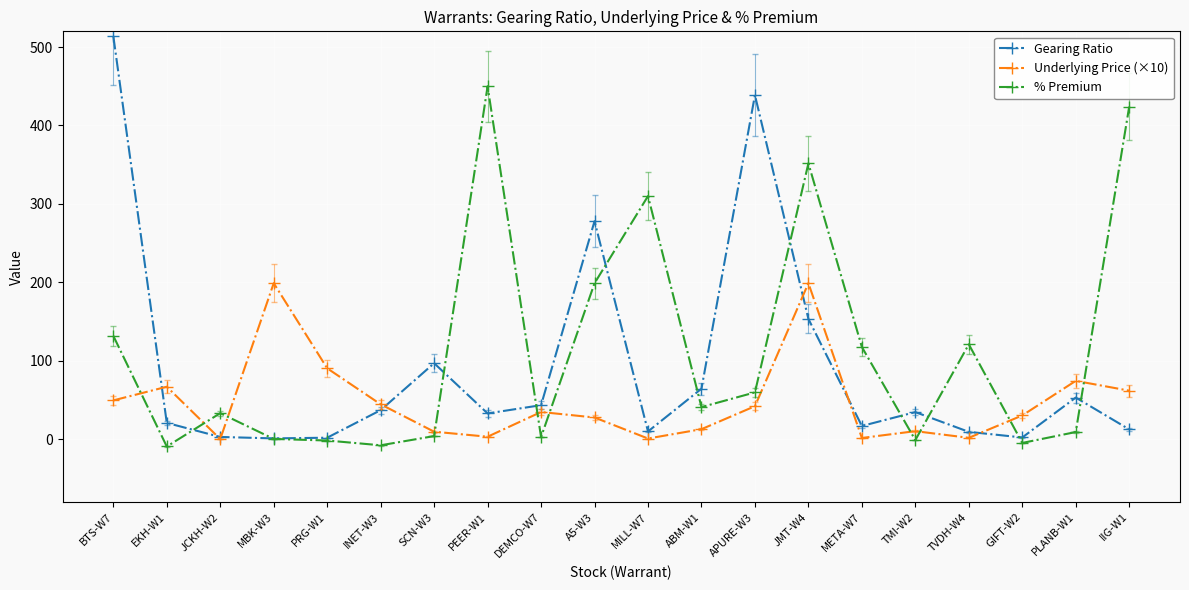

How many intersections are there between Gearing Ratio and % Premium?

11